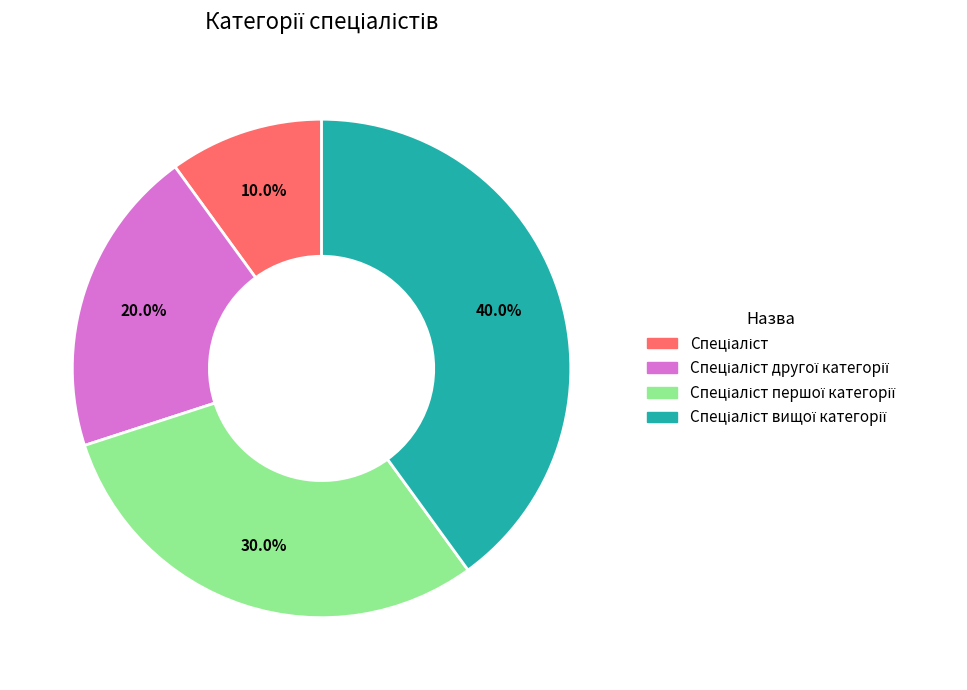

Is there any slice that represents more than half of the pie?

No